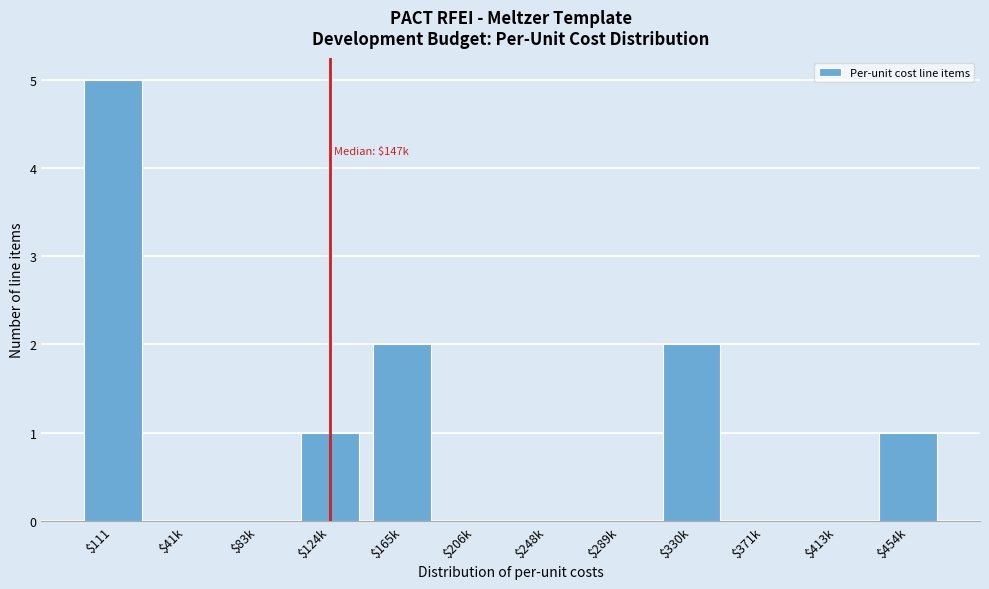

What is the greatest value displayed?

5